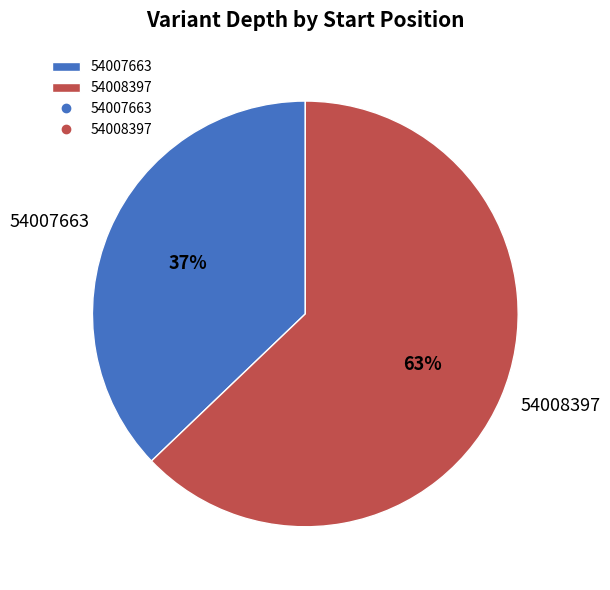

Between 54007663 and 54008397, which is larger?

54008397